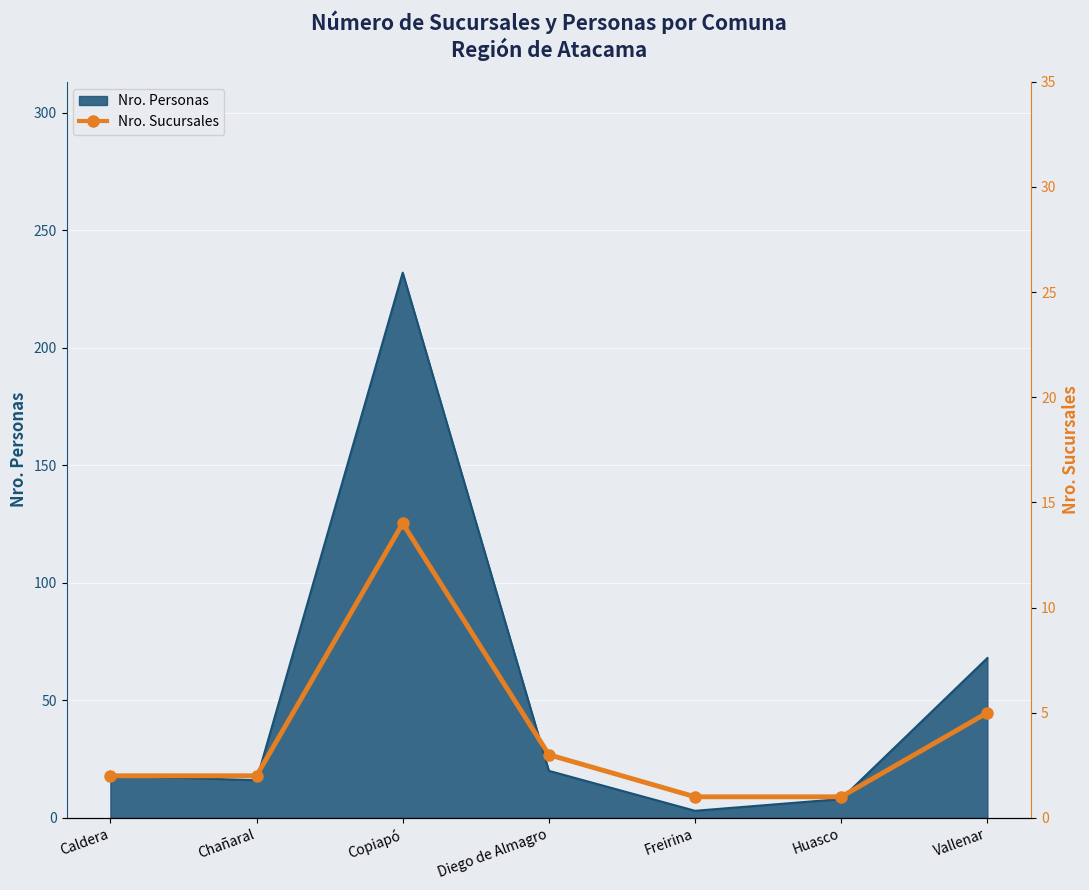

List the labels in order of value, smallest first.

Freirina, Huasco, Caldera, Chañaral, Diego de Almagro, Vallenar, Copiapó